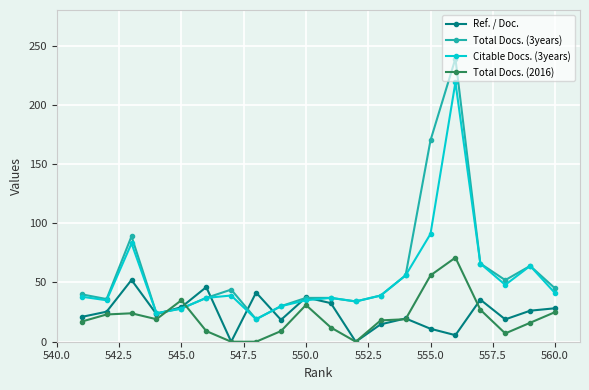

What is the difference between the maximum and minimum values in the Total Docs. (2016) series?

71.0